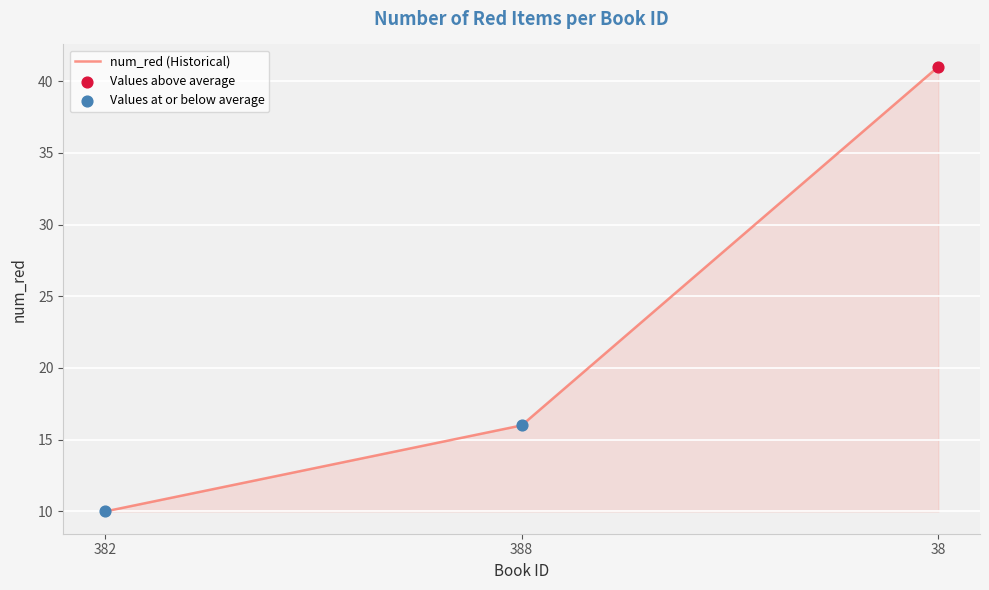

What is the change in value from 388 to 38?

+25